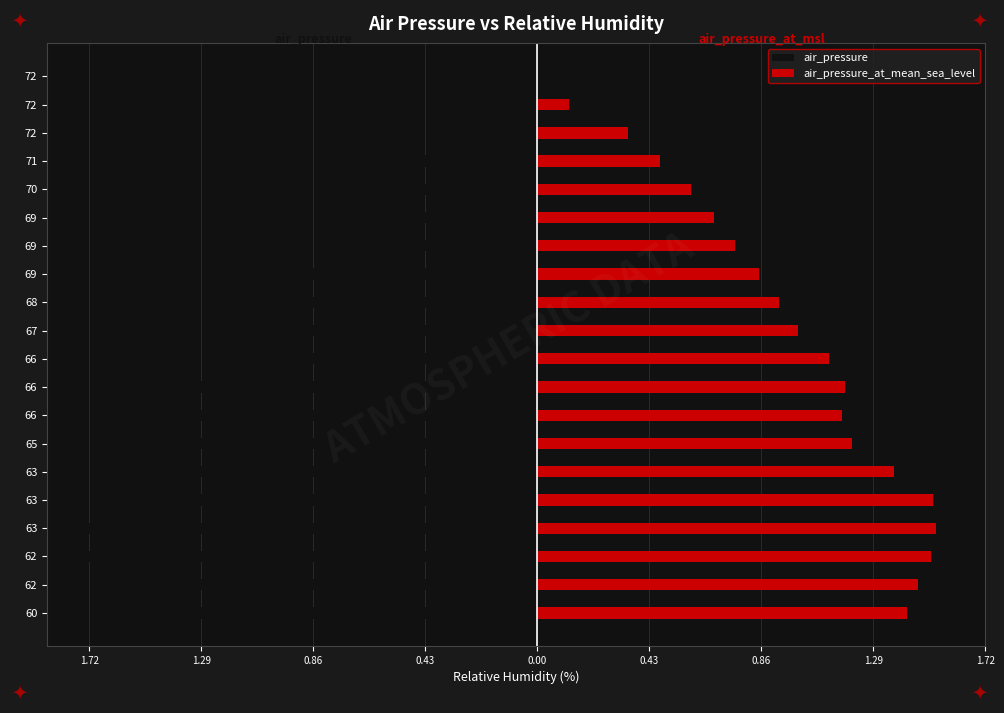

What are all the series names shown in the legend?

air_pressure, air_pressure_at_mean_sea_level